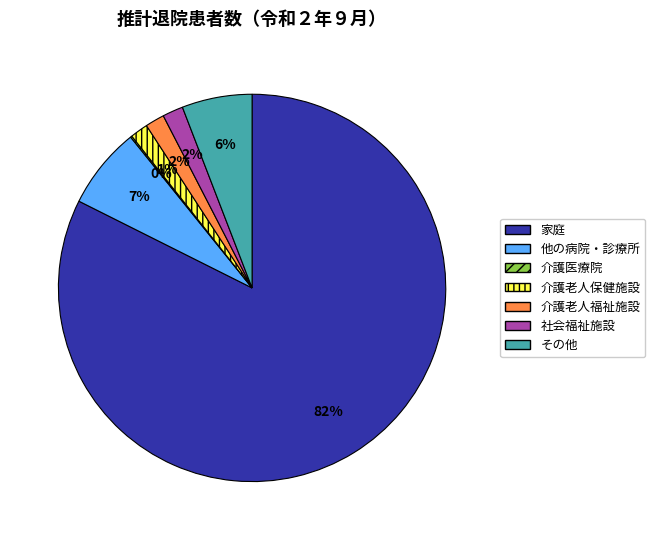

Does 介護老人福祉施設 represent more than half of the total?

No